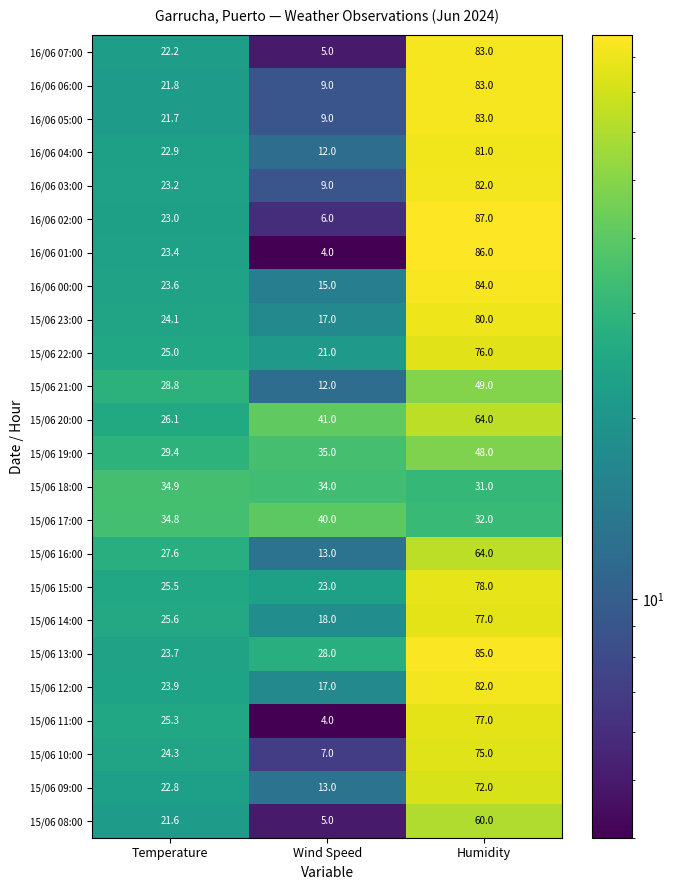

What is the minimum value shown in the chart?

4.0